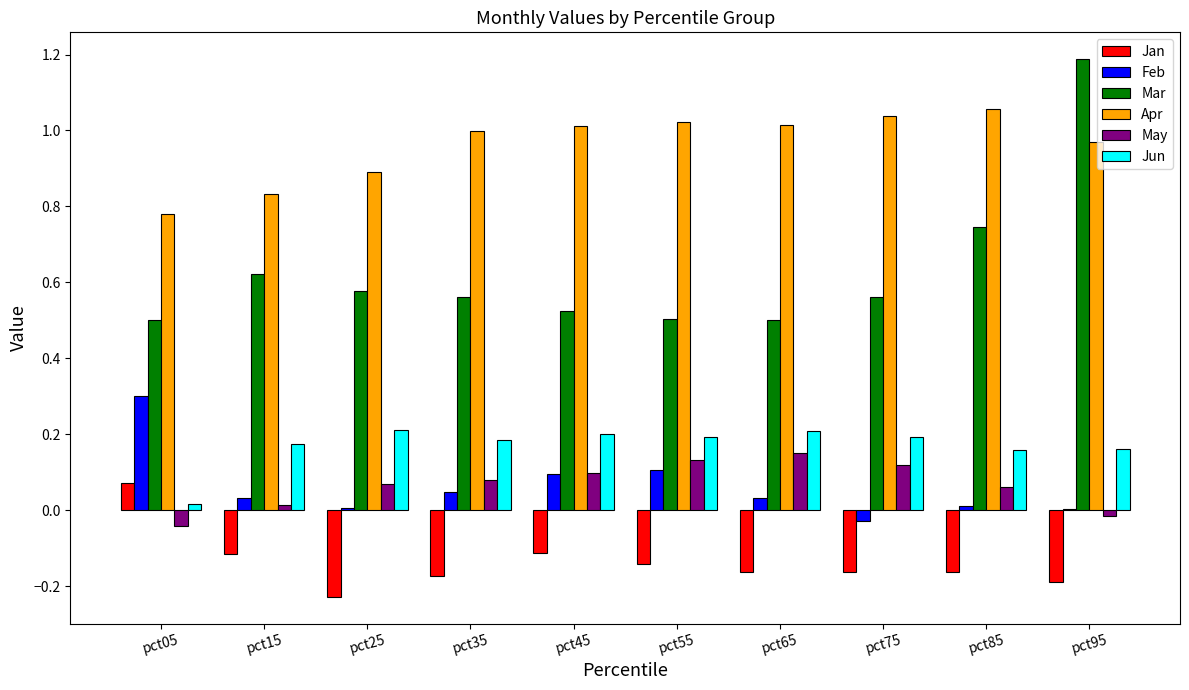

How many data points does each series have?

10